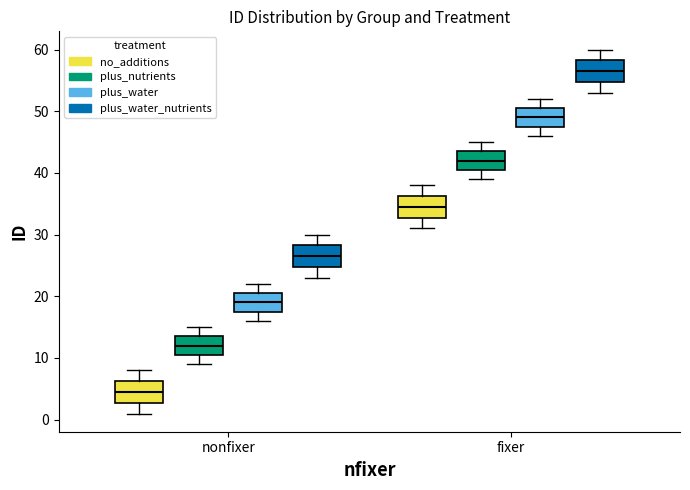

Which box's median line is the highest?

fixer (plus_water_nutrients)